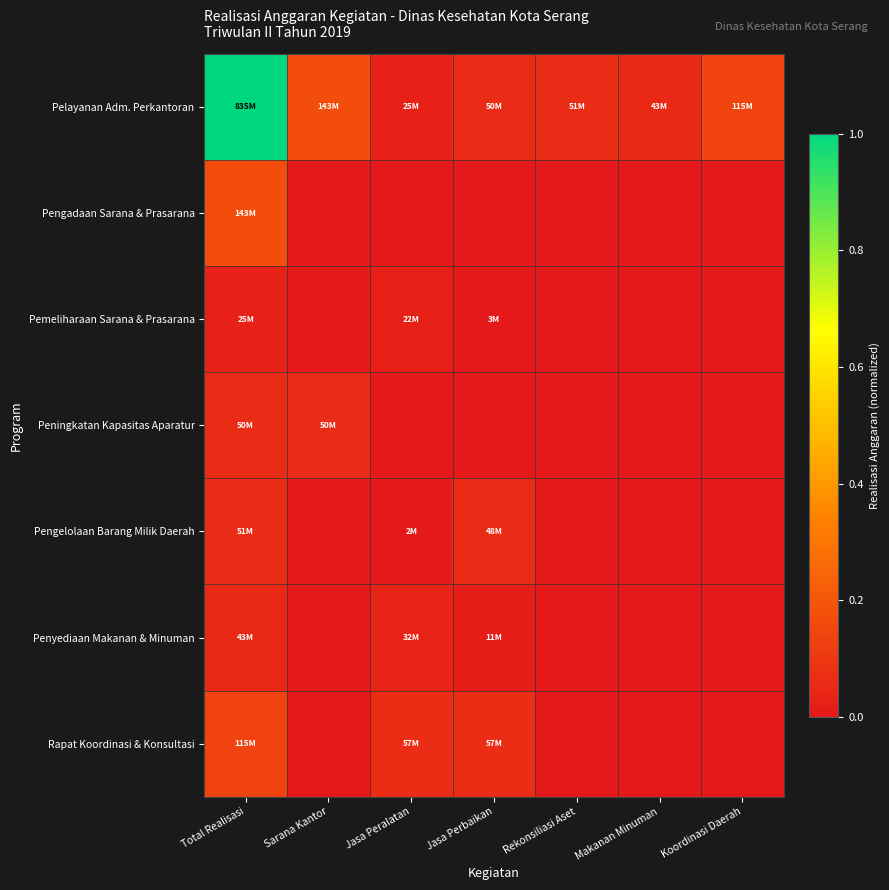

What is the difference between the highest and lowest values at Jasa Perbaikan?

0.1